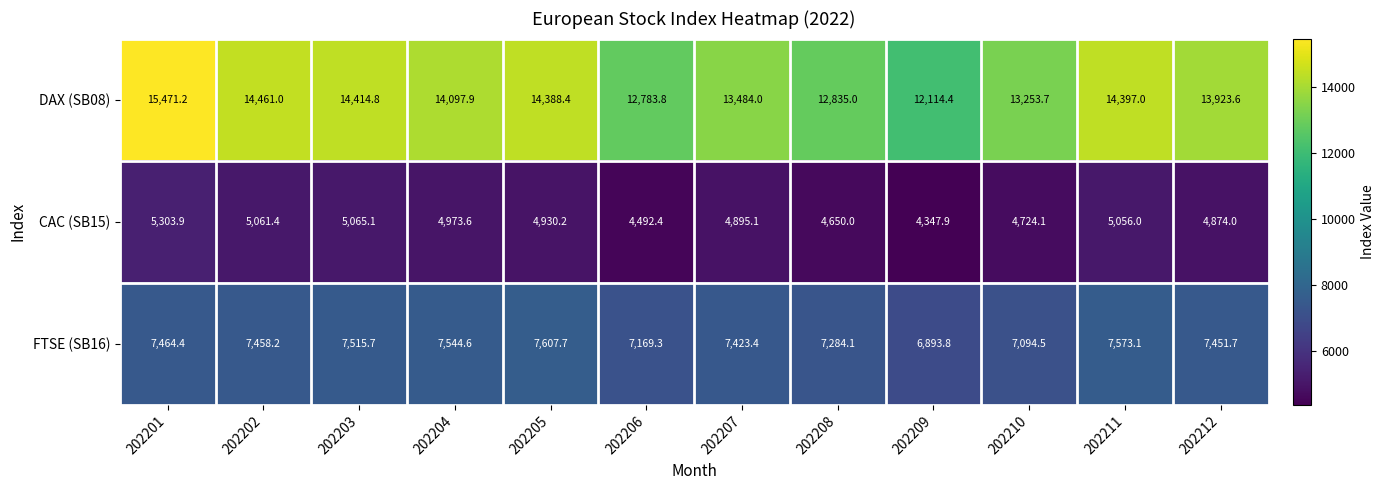

Is the value of CAC (SB15) at 202205 greater than the value of FTSE (SB16) at 202208?

No